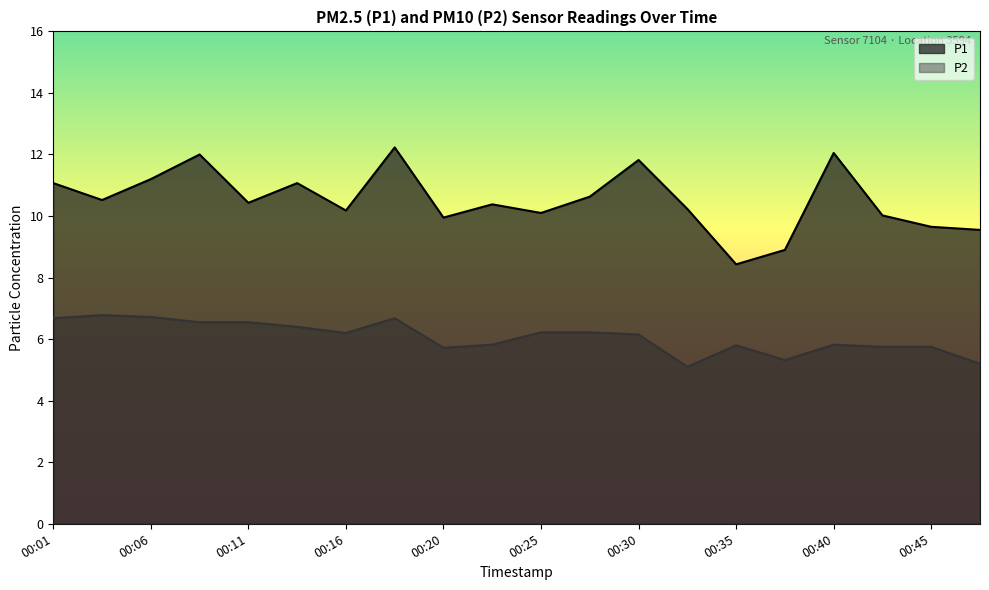

The P1 series shows 7.0 at 00:30. True or false?

False